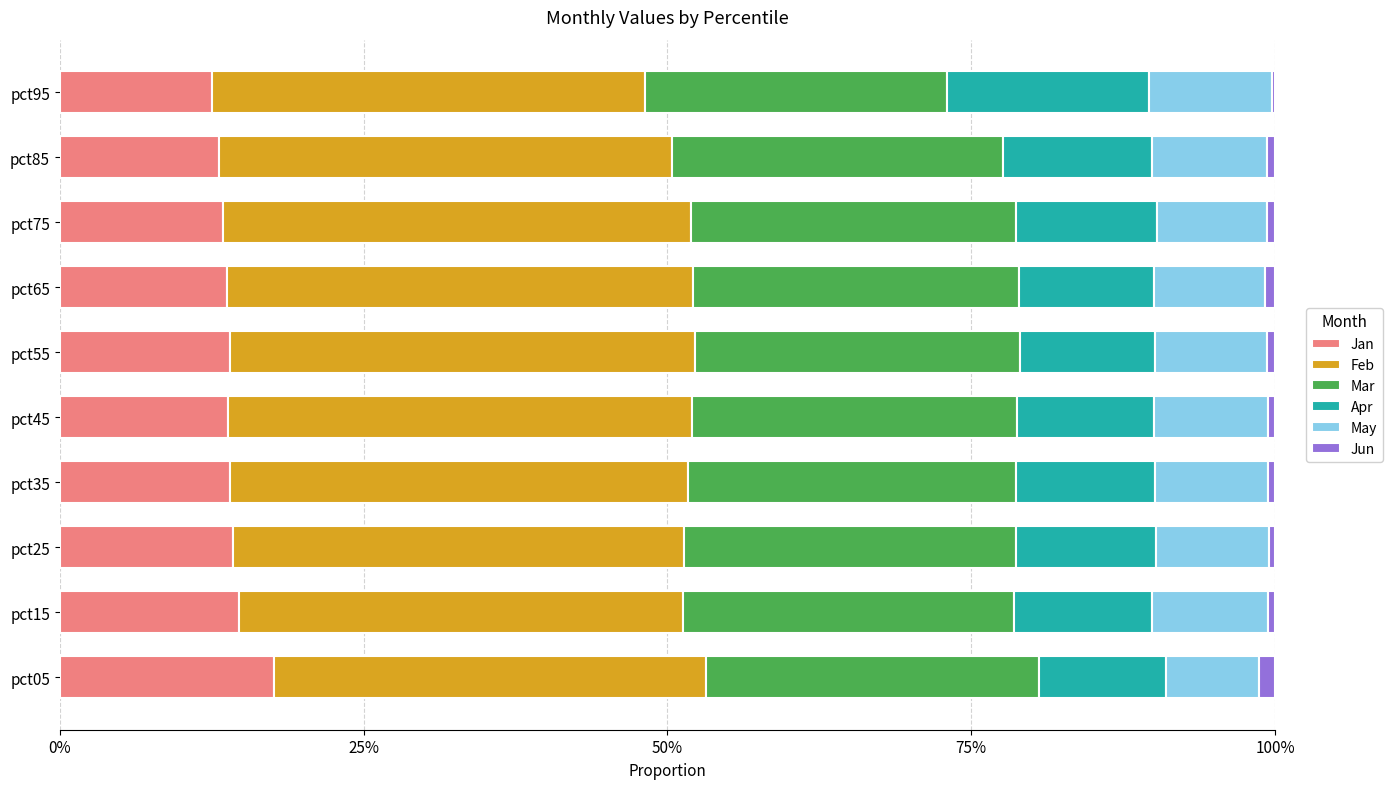

Reading right to left, list all the values displayed in this chart.

Jan: 0.1	0.1	0.1	0.1	0.1	0.1	0.1	0.1	0.1	0.2
Feb: 0.4	0.4	0.4	0.4	0.4	0.4	0.4	0.4	0.4	0.4
Mar: 0.2	0.3	0.3	0.3	0.3	0.3	0.3	0.3	0.3	0.3
Apr: 0.2	0.1	0.1	0.1	0.1	0.1	0.1	0.1	0.1	0.1
May: 0.1	0.1	0.1	0.1	0.1	0.1	0.1	0.1	0.1	0.1
Jun: 0.0	0.0	0.0	0.0	0.0	0.0	0.0	0.0	0.0	0.0